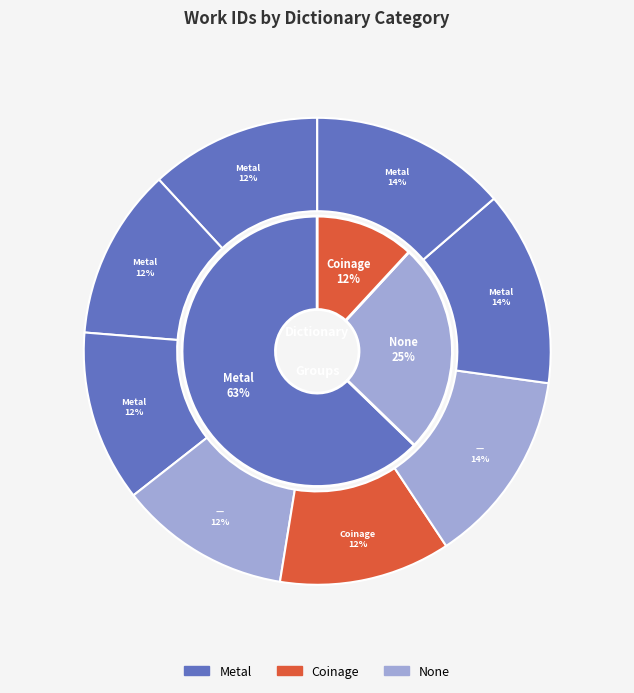

Between Metal (11859) and Coinage (10406), which is larger?

Metal (11859)